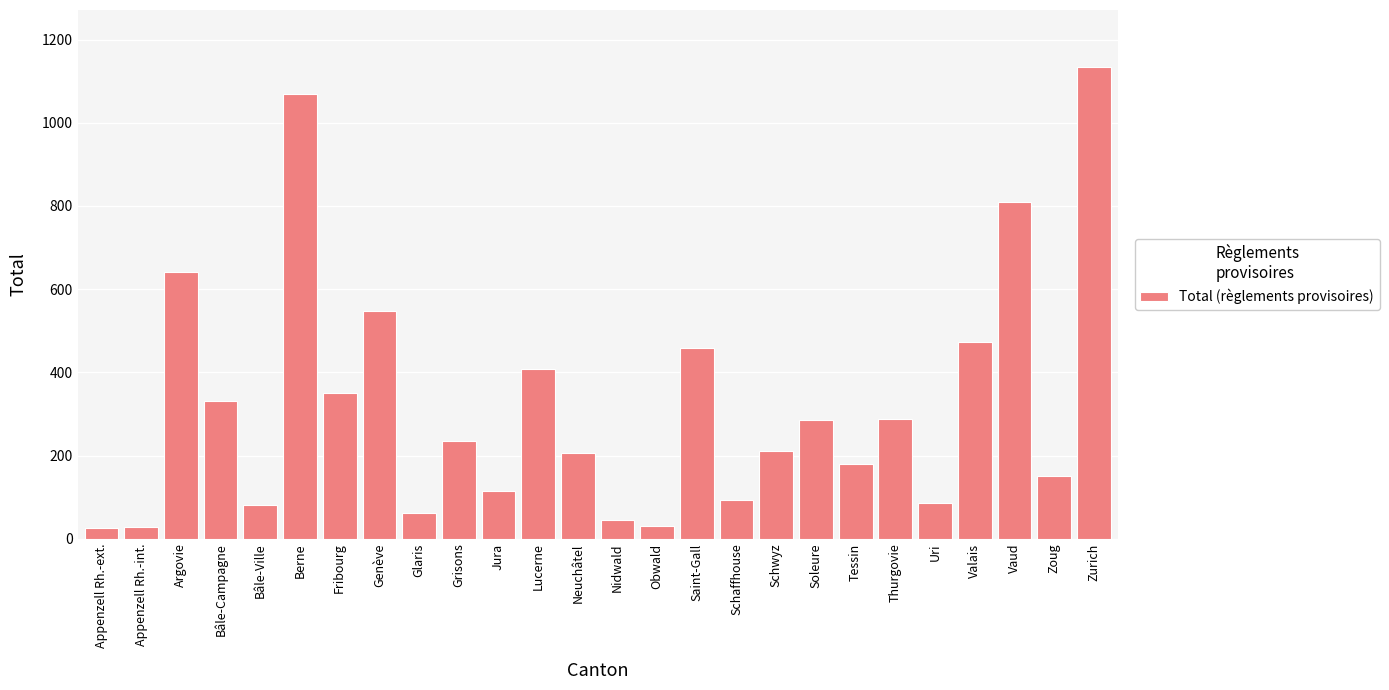

What is the difference between the maximum and minimum values?

1110